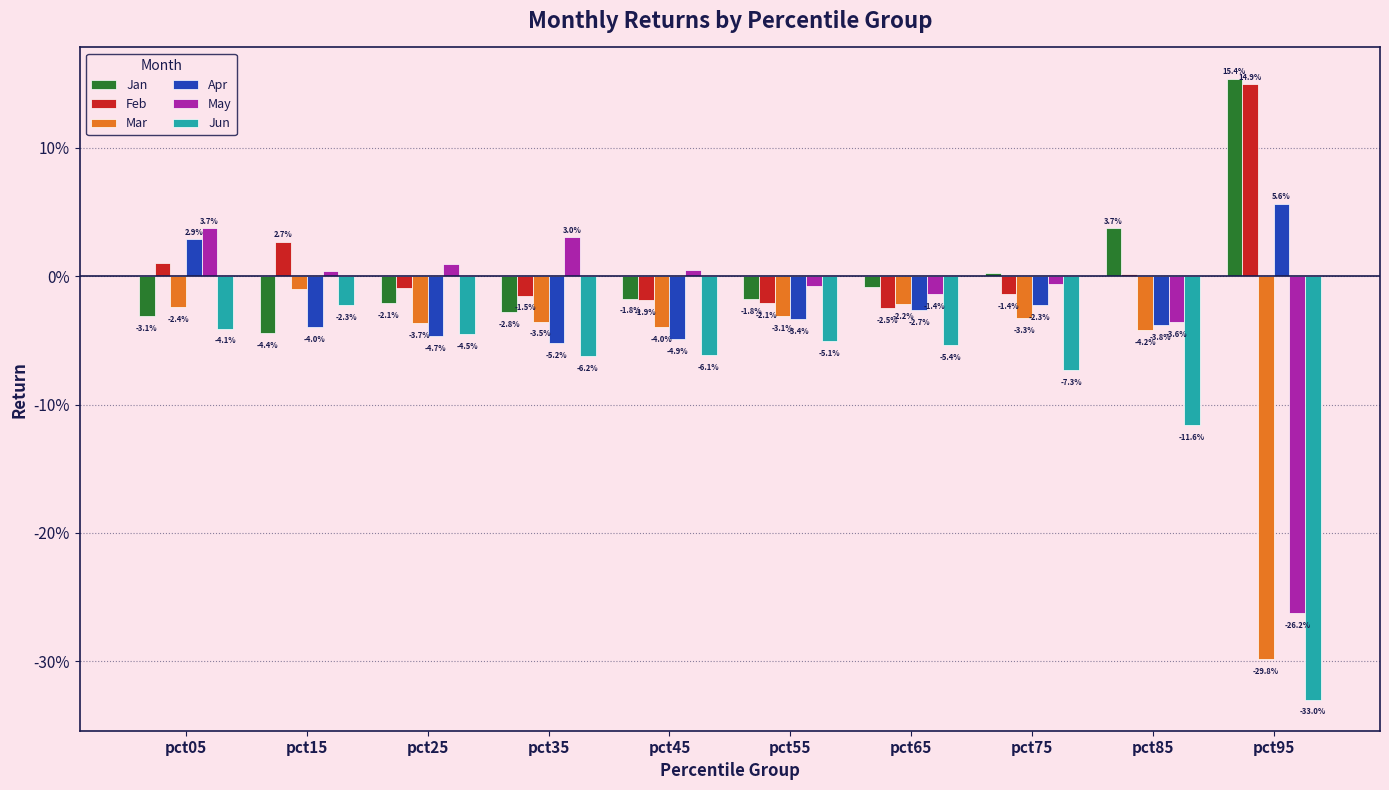

Which has a higher value, pct25 or pct45?

pct45